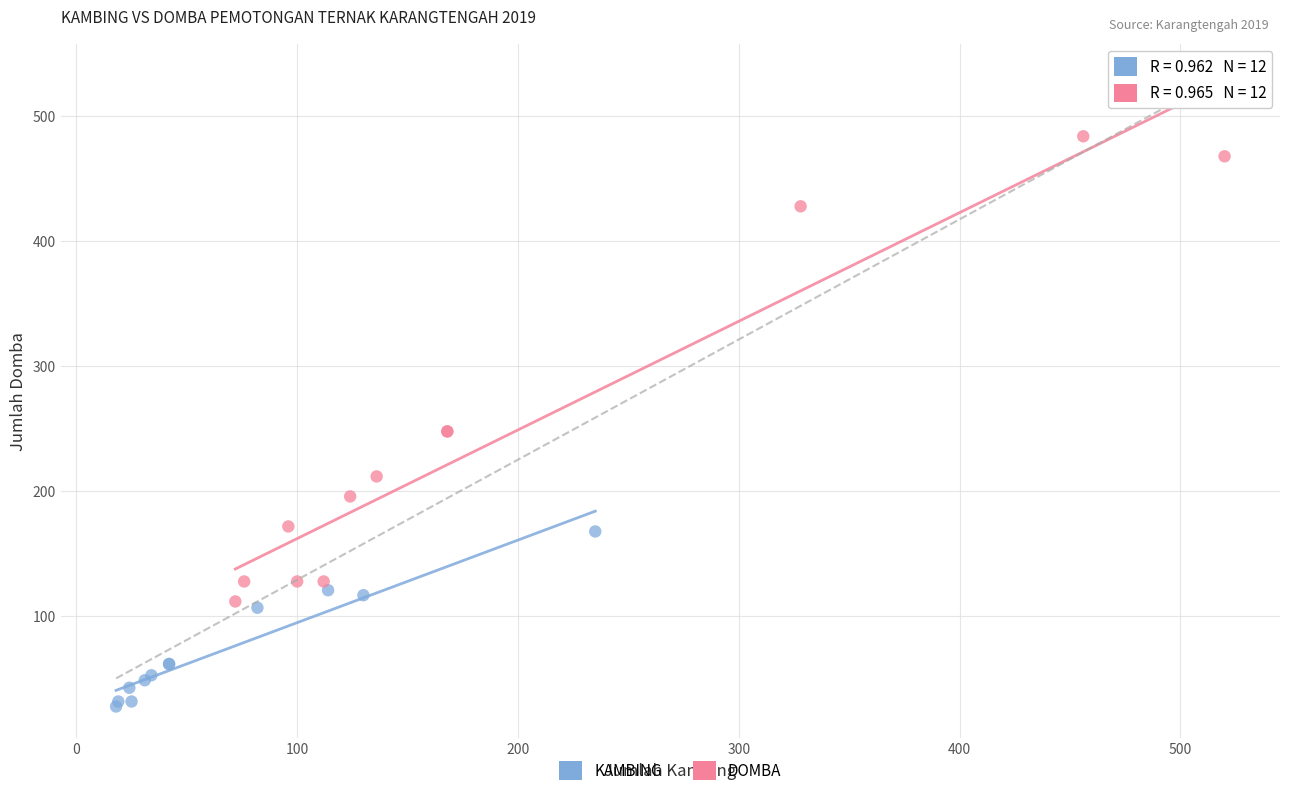

What are all the series names shown in the legend?

KAMBING, DOMBA